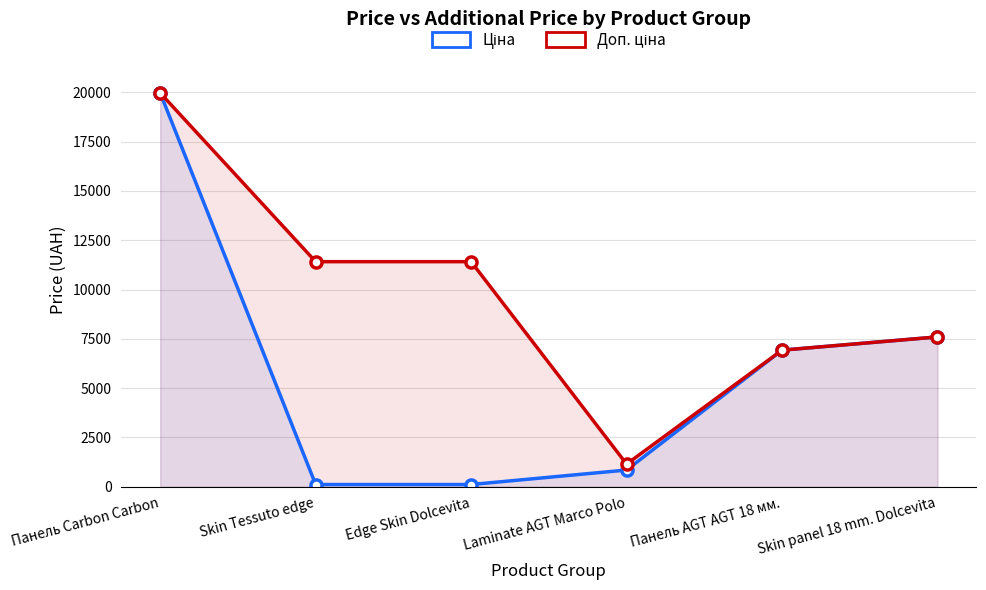

At which category is the sum across all series the highest?

Панель Carbon Carbon